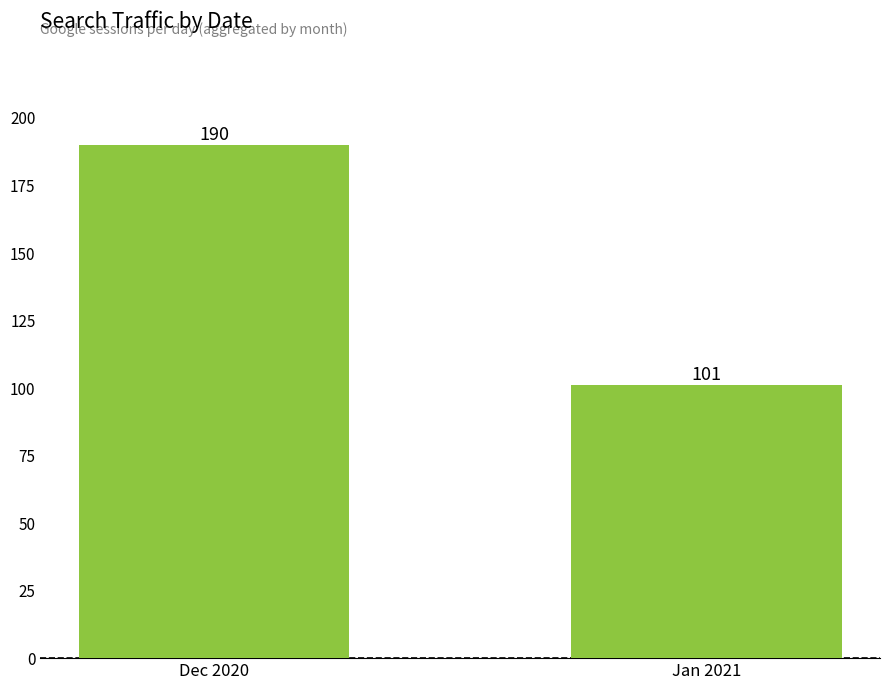

List the labels in order of value, largest first.

Dec 2020, Jan 2021